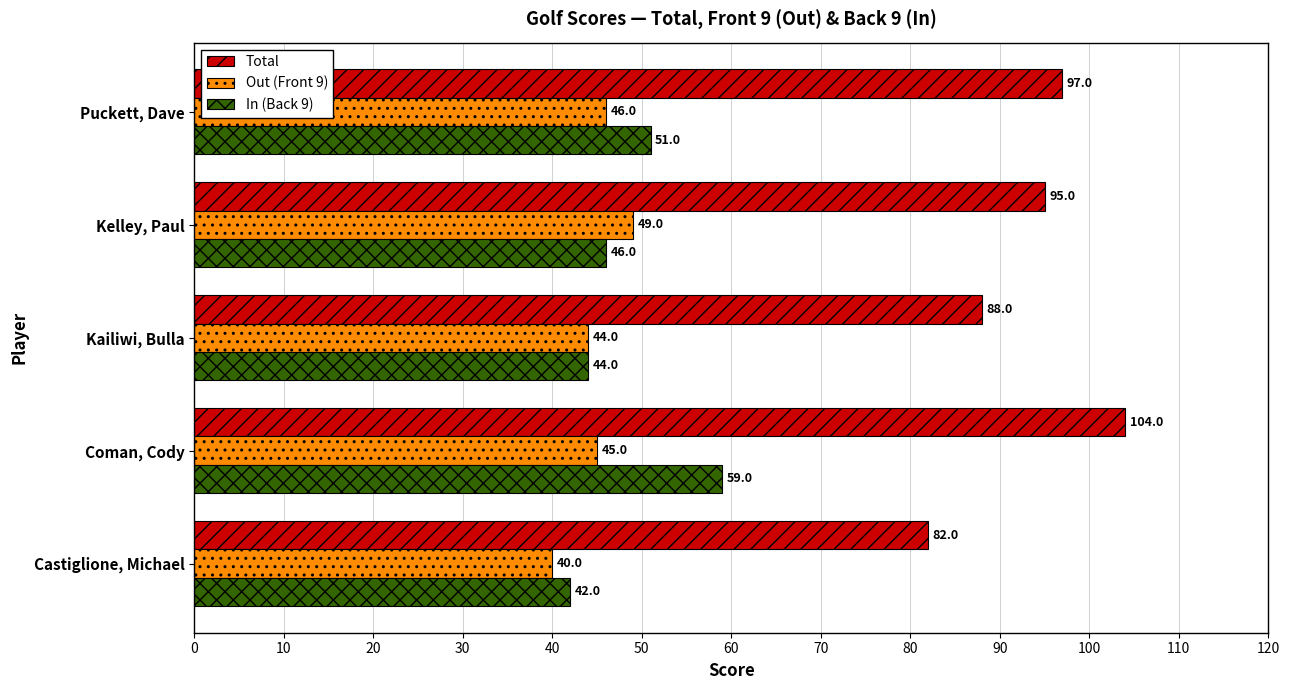

How many categories are shown in the chart?

5